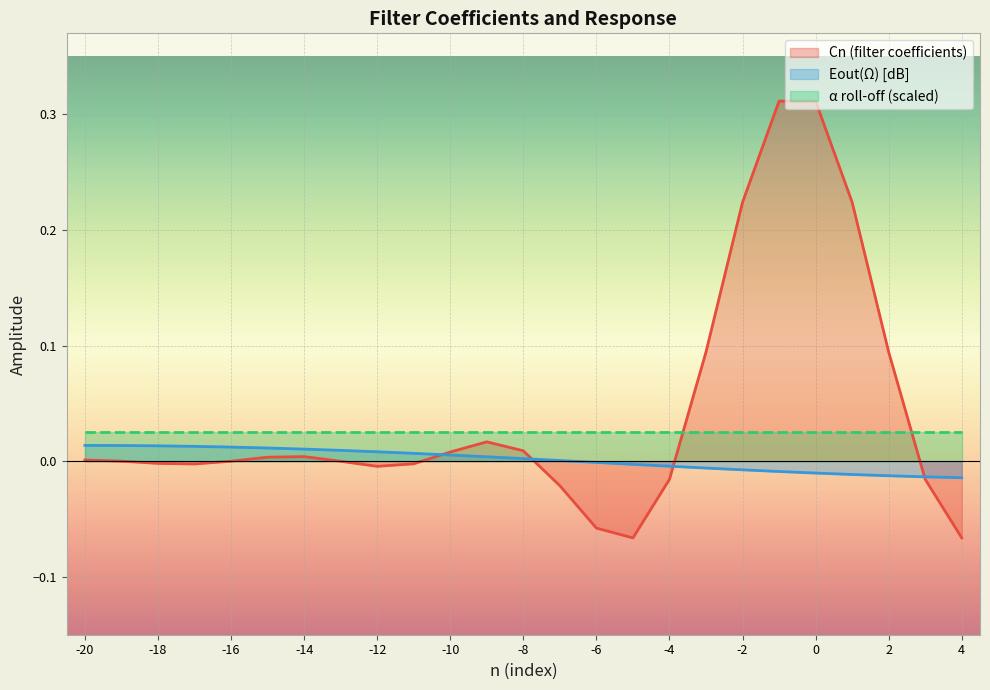

What is the difference between the second highest and minimum values in the Cn series?

0.4